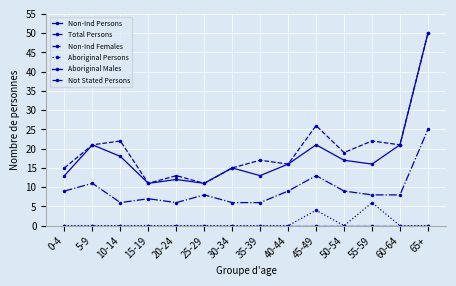

Reading left to right, what are all the values shown in this chart?

Non-Ind Persons: 13	21	18	11	12	11	15	13	16	21	17	16	21	50
Total Persons: 15	21	22	11	13	11	15	17	16	26	19	22	21	50
Non-Ind Females: 9	11	6	7	6	8	6	6	9	13	9	8	8	25
Aboriginal Persons: 0	0	0	0	0	0	0	0	0	4	0	6	0	0
Aboriginal Males: 0	0	0	0	0	0	0	0	0	0	0	0	0	0
Not Stated Persons: 0	0	0	0	0	0	0	0	0	0	0	0	0	0